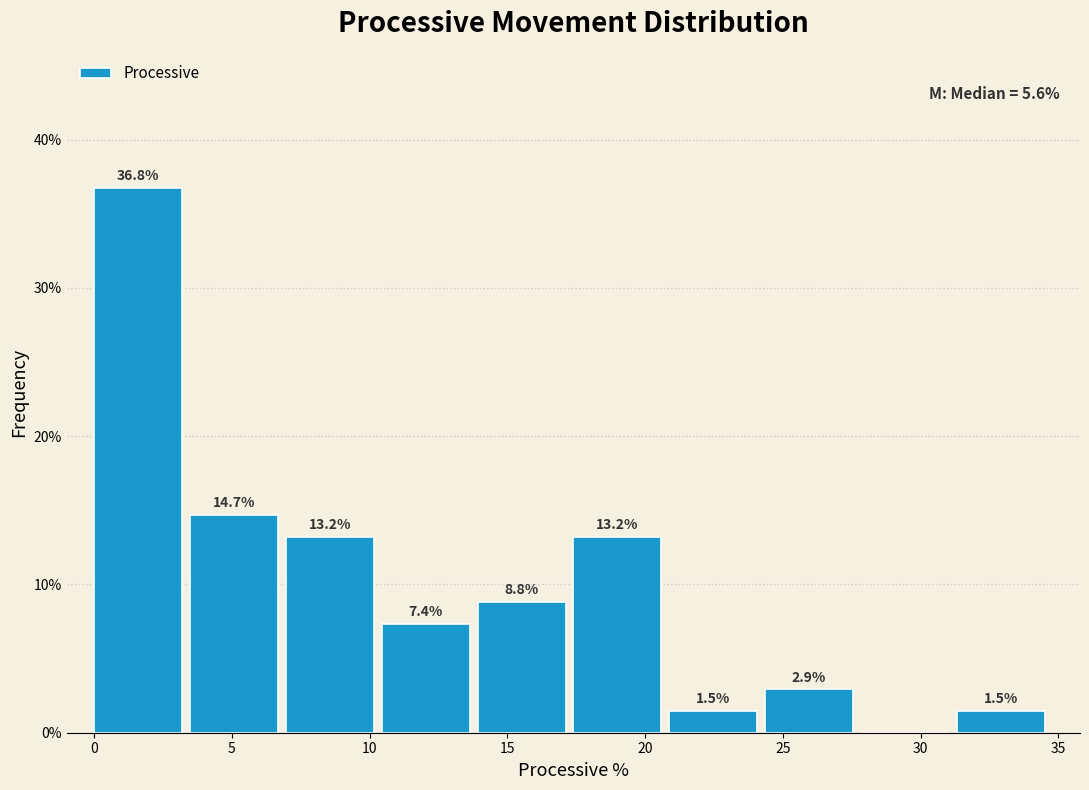

Over which range of the x-axis is the bar tallest?

0.0 to 3.5